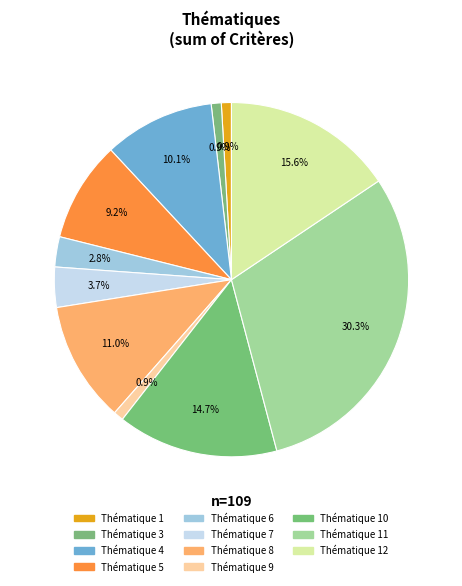

Count the number of slices in the pie.

11